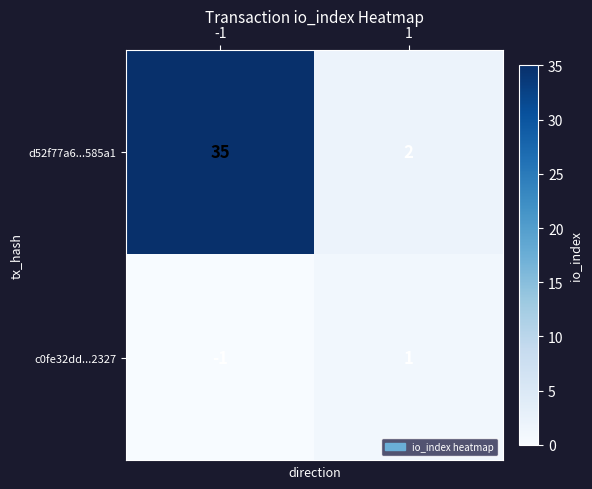

What is the total value across all series at -1?

34